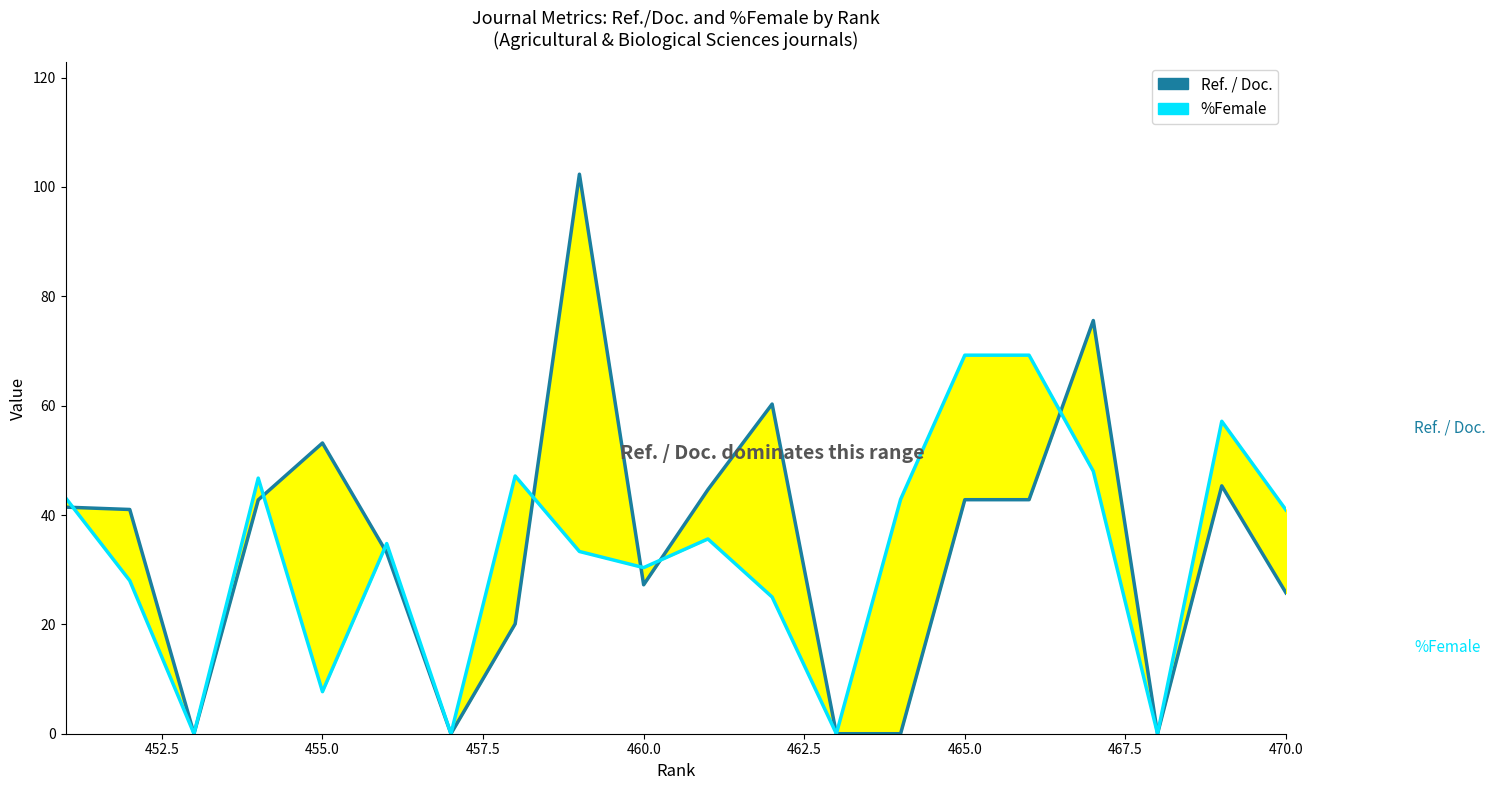

True or false: %Female and Ref. / Doc. intersect in this chart.

True